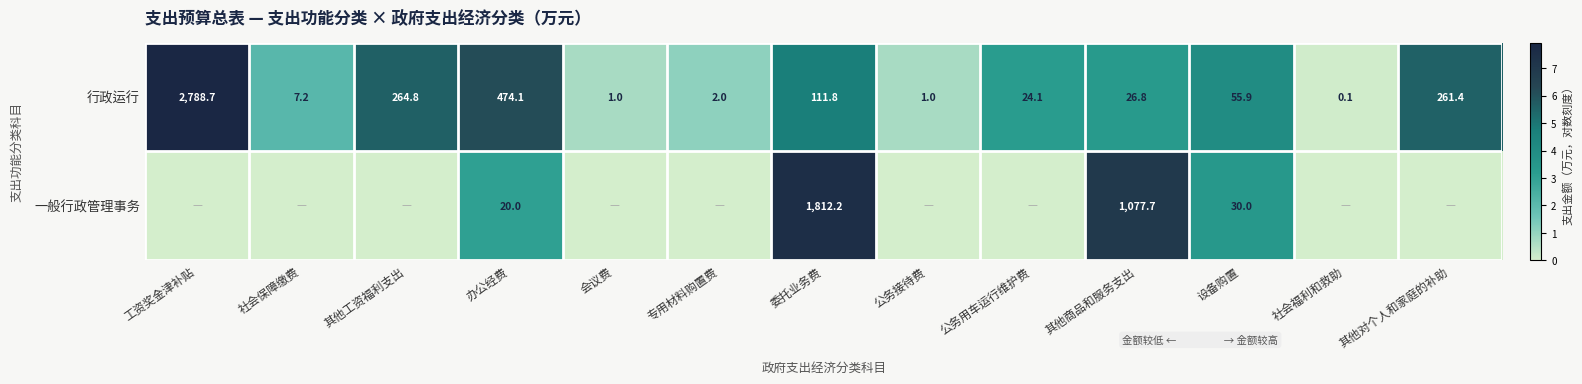

What is the average value of the 行政运行 series?

309.1